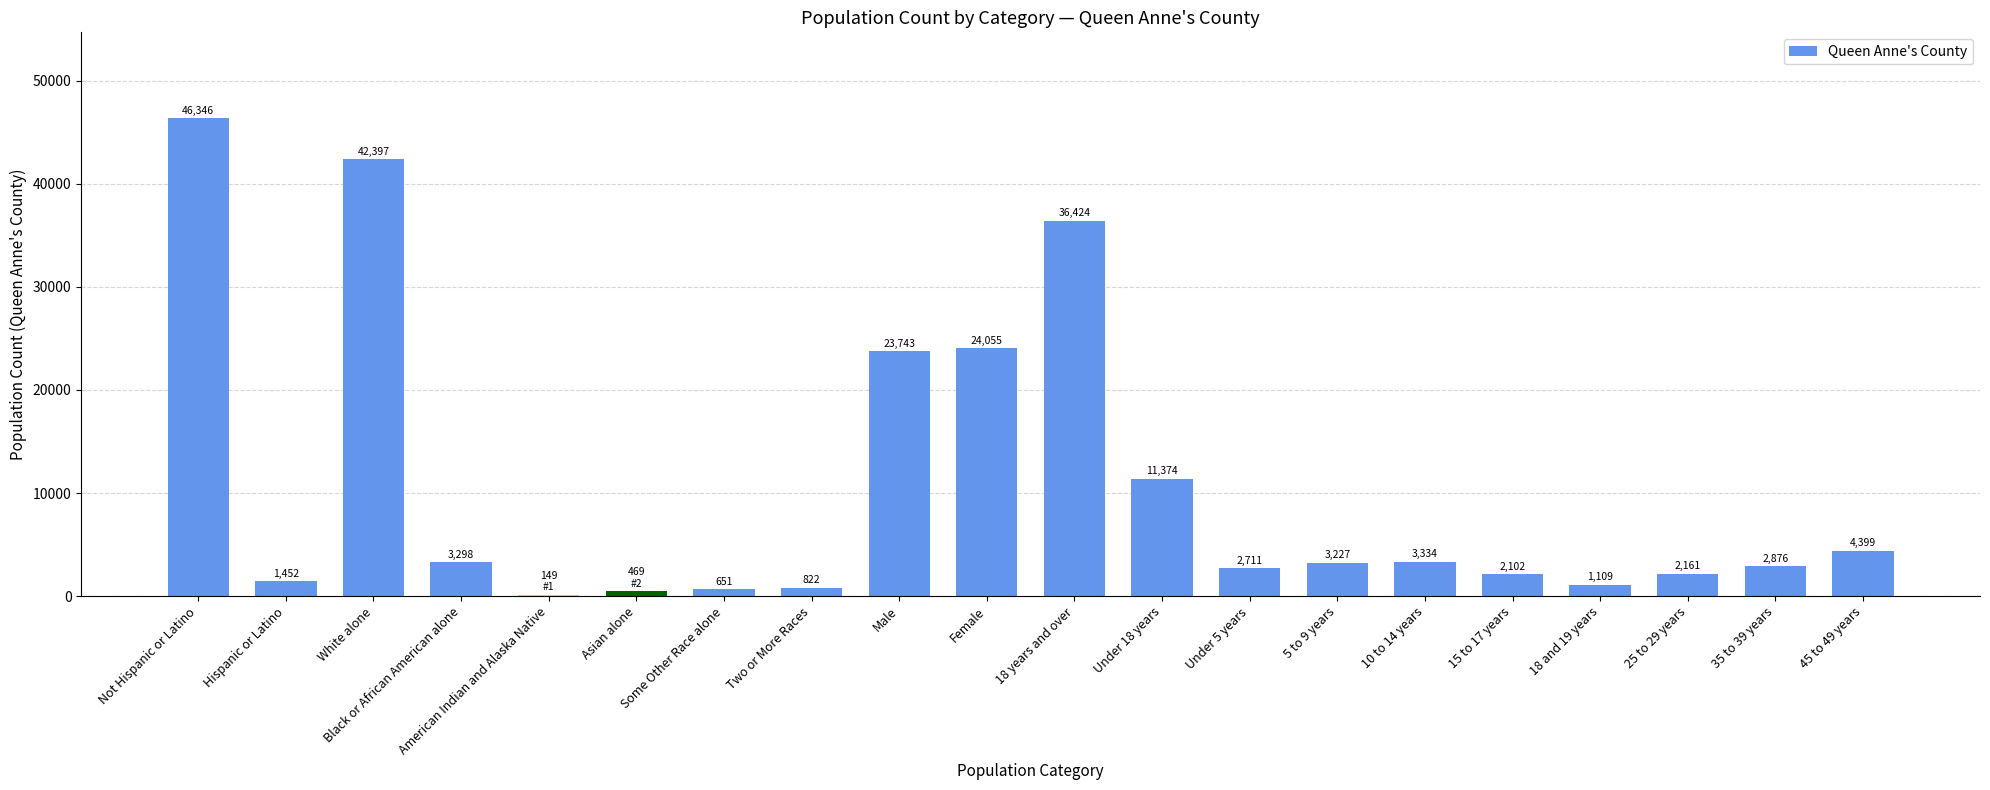

Which label corresponds to the largest value in the chart?

Not Hispanic or Latino